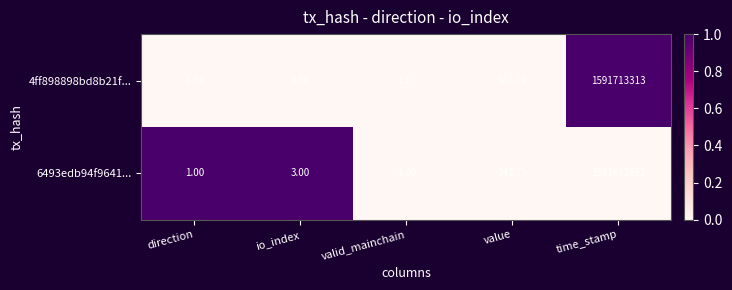

Is the value of 6493edb94f9641... at value greater than the value of 4ff898898bd8b21f... at valid_mainchain?

Yes